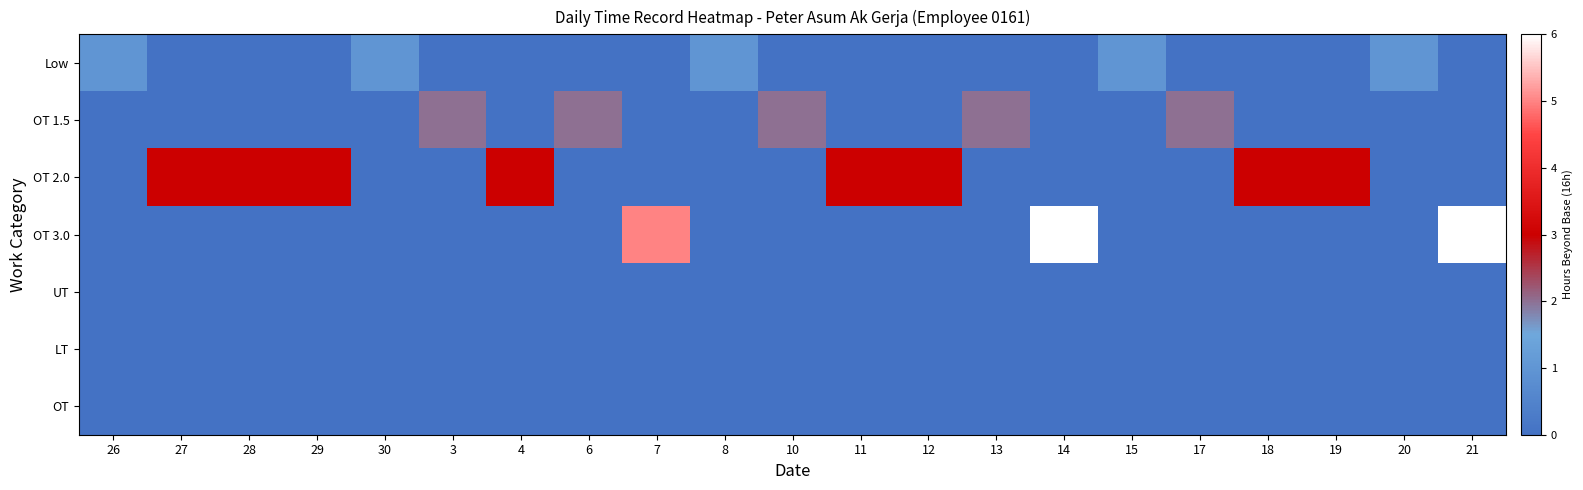

Rank the series at 15 from highest to lowest value.

Low, OT 1.5, OT 2.0, OT 3.0, UT, LT, OT